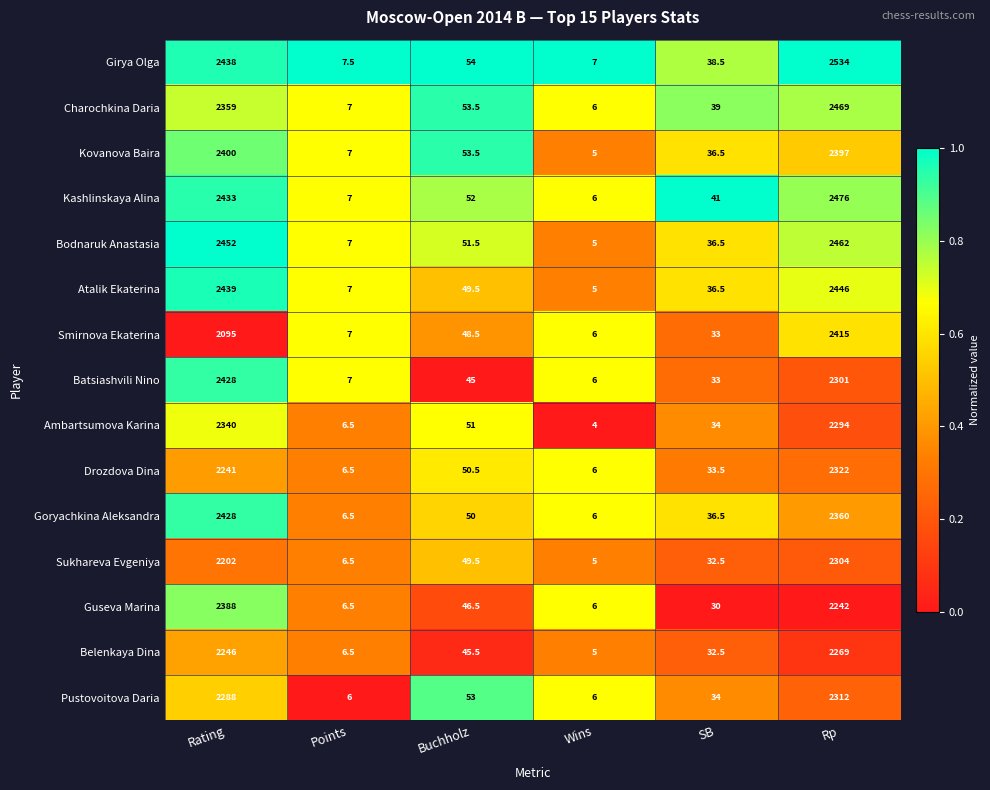

Is it true that Atalik Ekaterina equals 36.5 at SB?

True